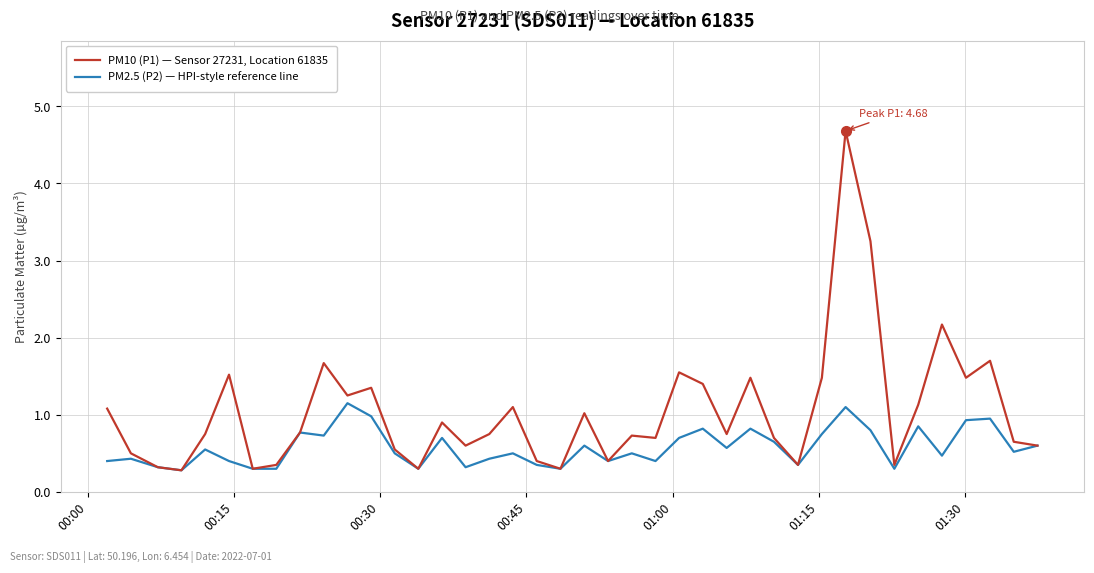

Which series has the largest total across all categories?

PM10 (P1) — Sensor 27231, Location 61835